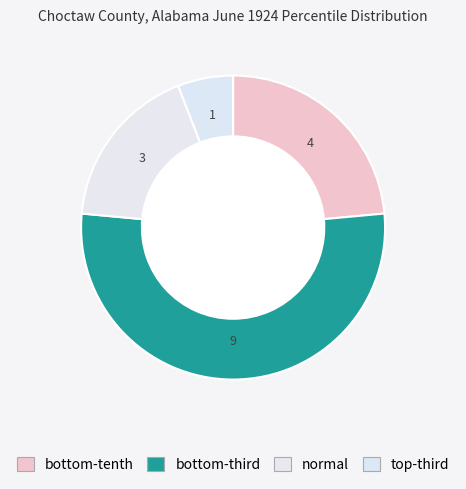

How many slices are in this pie chart?

4